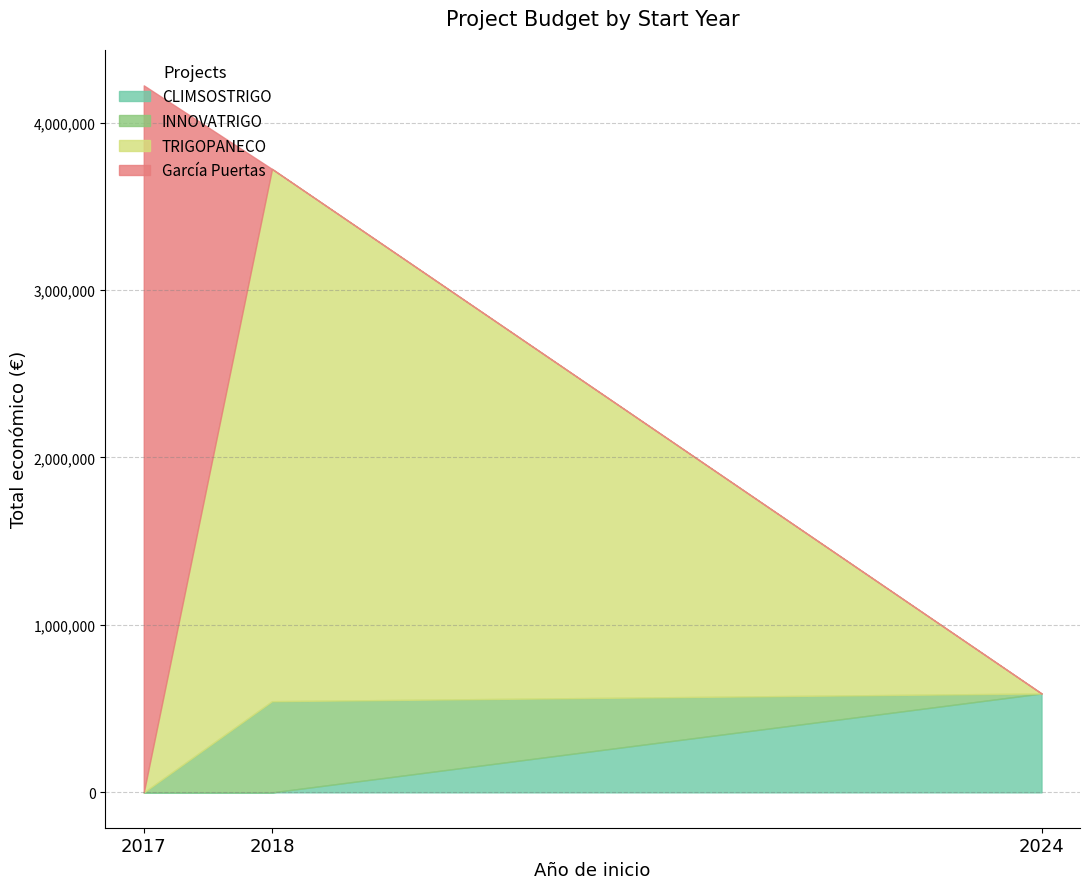

What value does the data have at 2018?

3178596